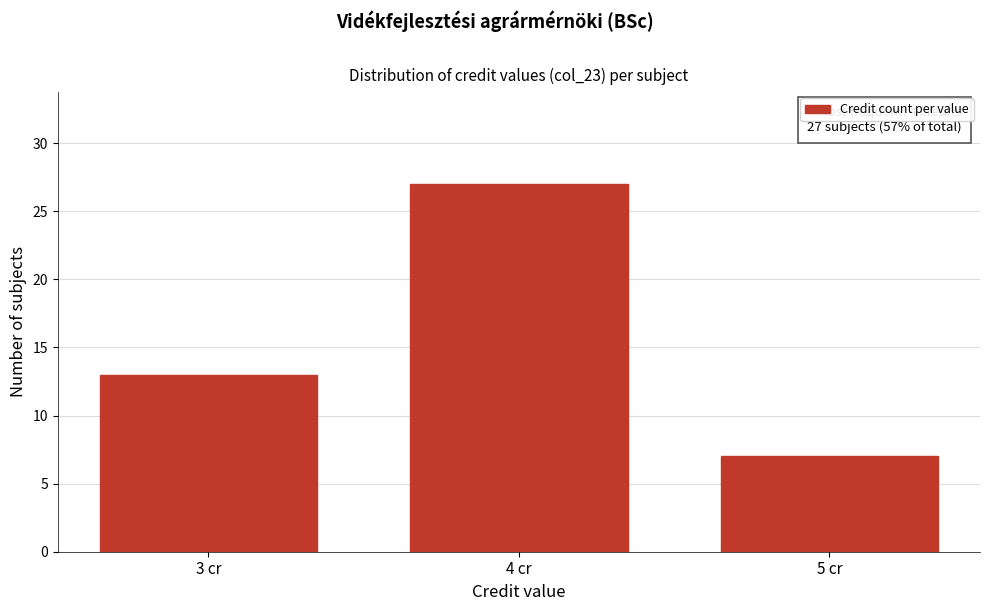

Reading left to right, what are all the values shown in this chart?

13	27	7